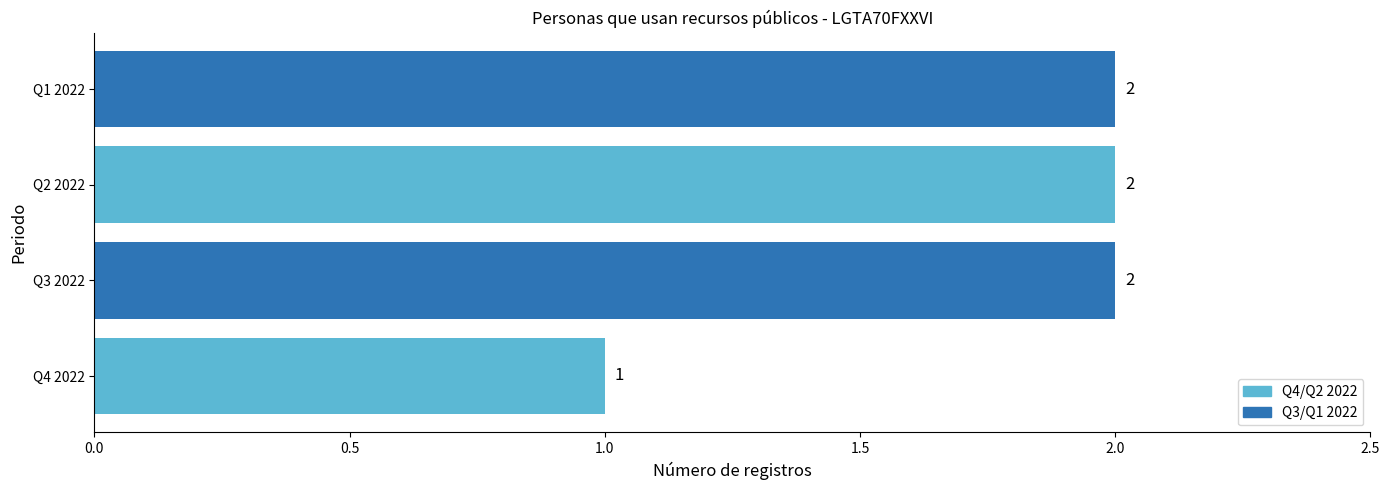

How many values are between 2 and 3?

3